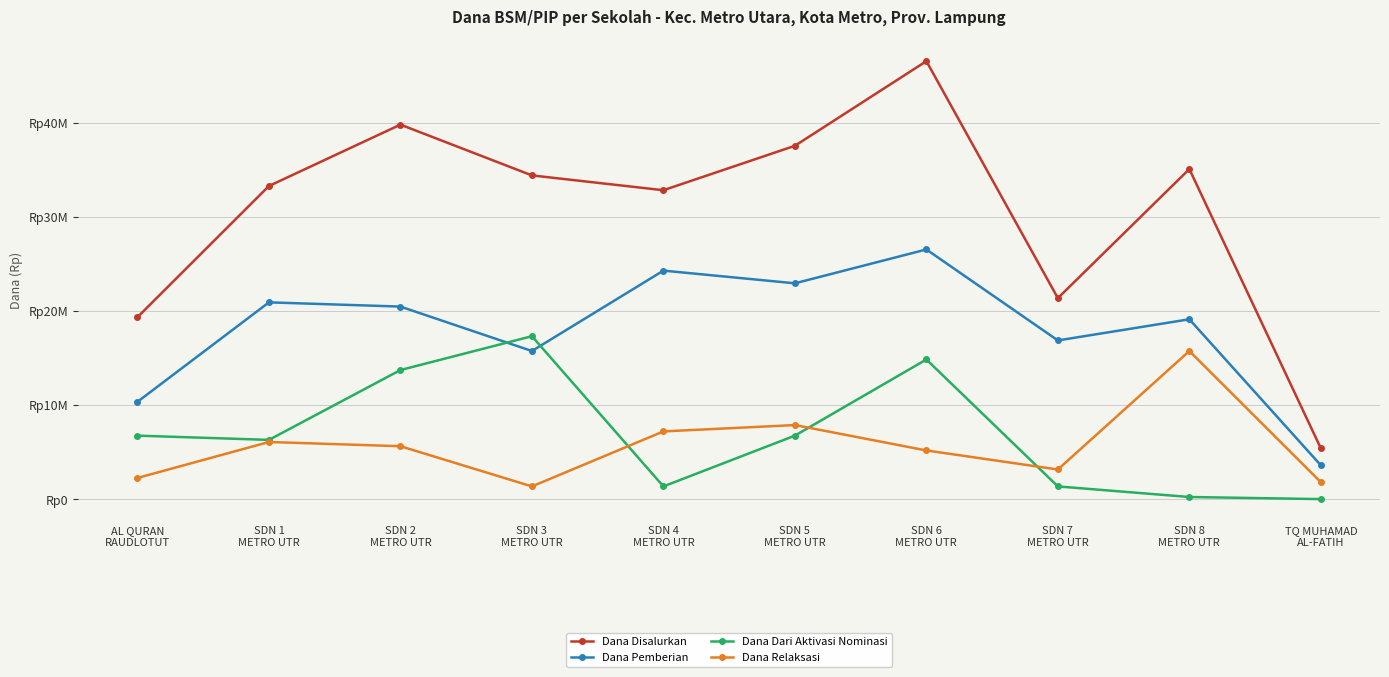

The Dana Pemberian series shows 29064452 at SDN 7
METRO UTR. True or false?

False